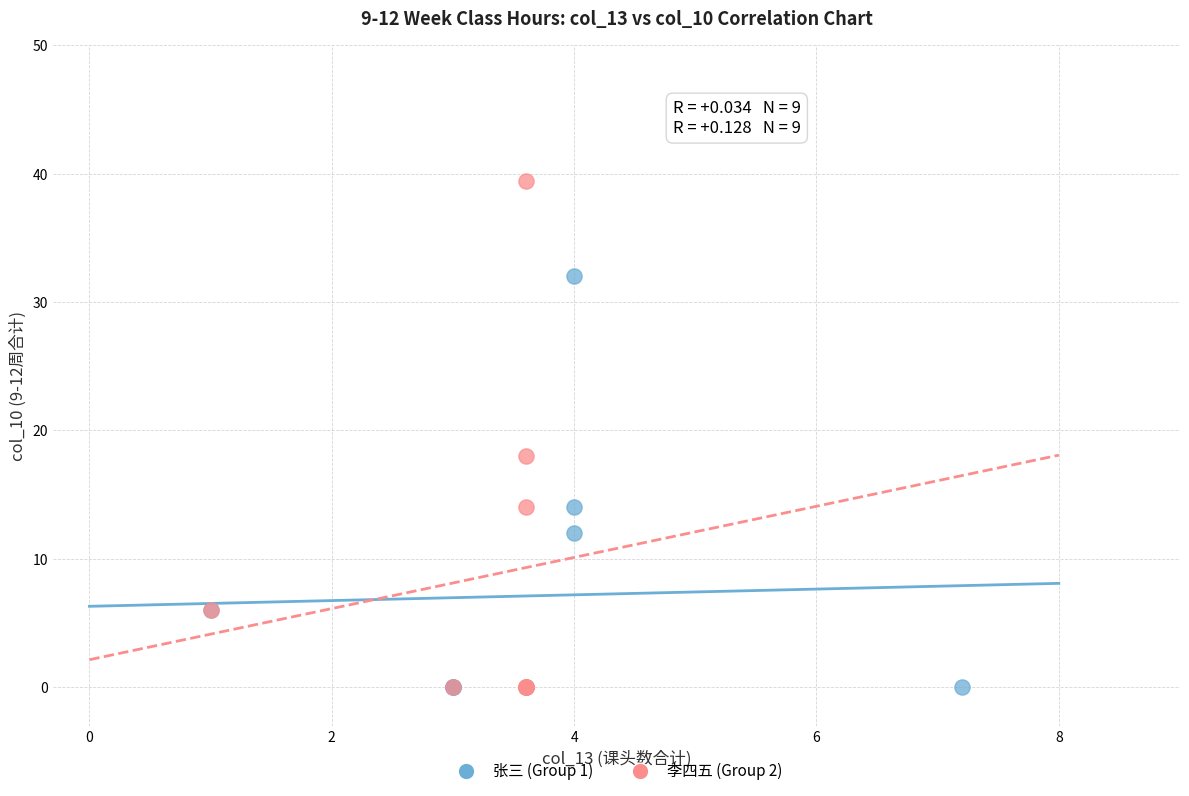

Which series has the widest spread of Y values?

李四五 (Group 2)